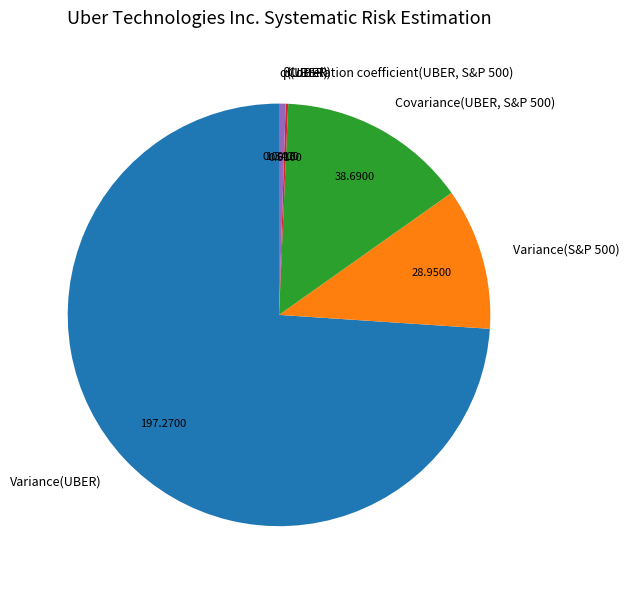

Which category has the biggest portion of the pie?

Variance(UBER)